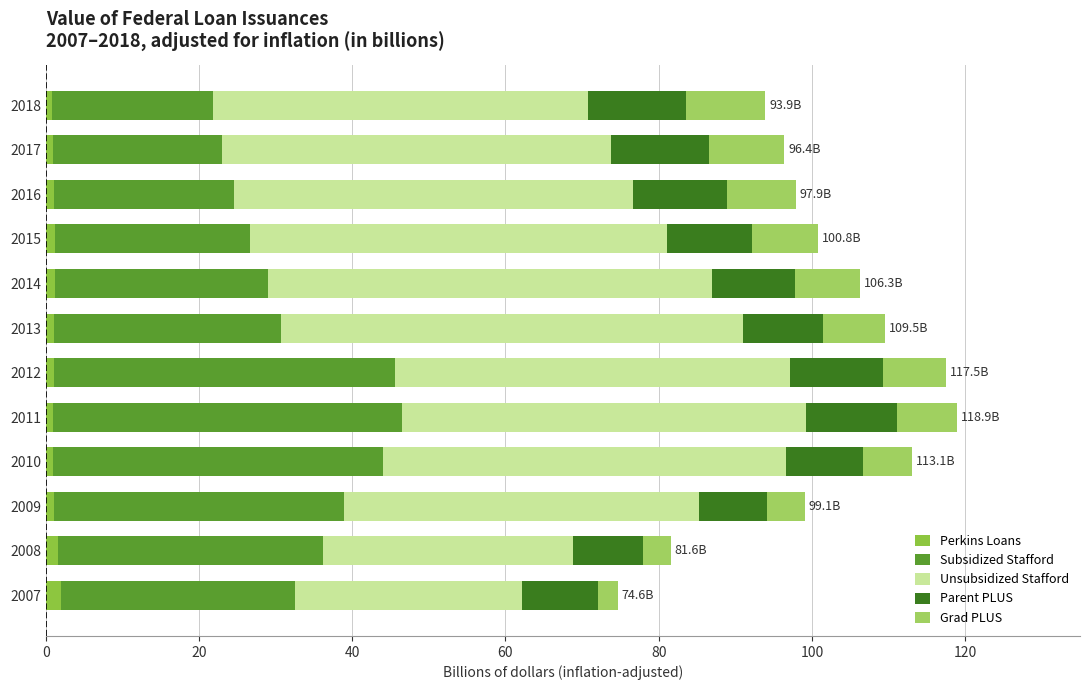

How many distinct data groups are displayed?

5